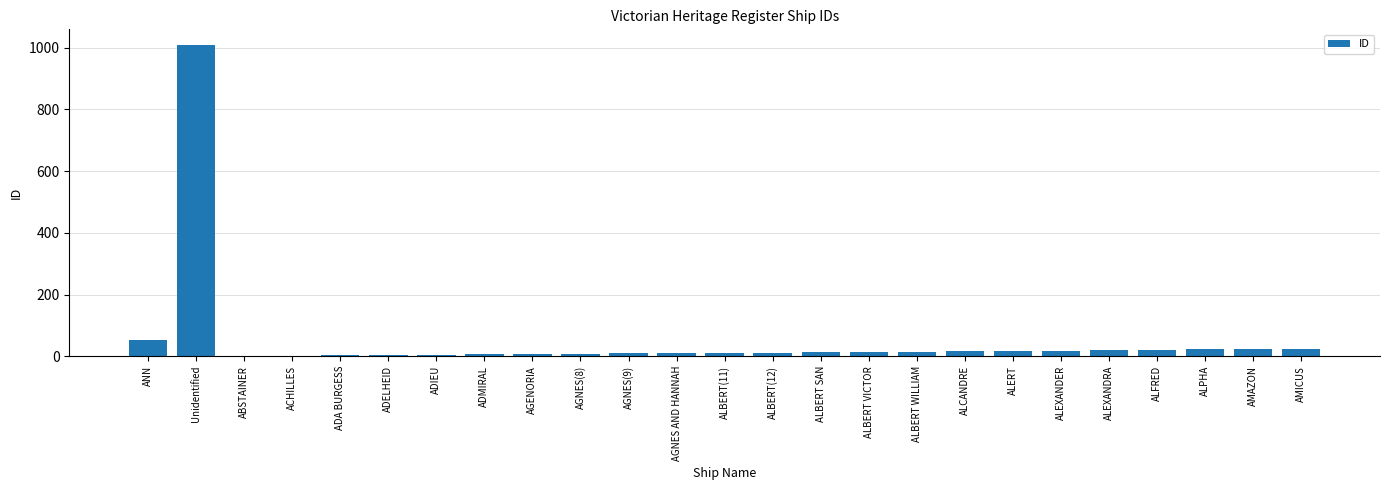

Is it true that the value at Unidentified is 512?

False